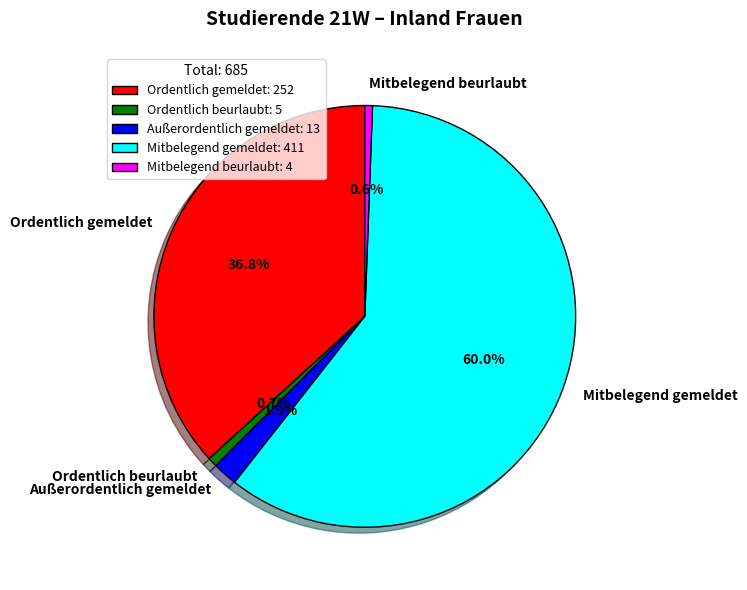

What is the largest slice in the pie chart?

Mitbelegend gemeldet